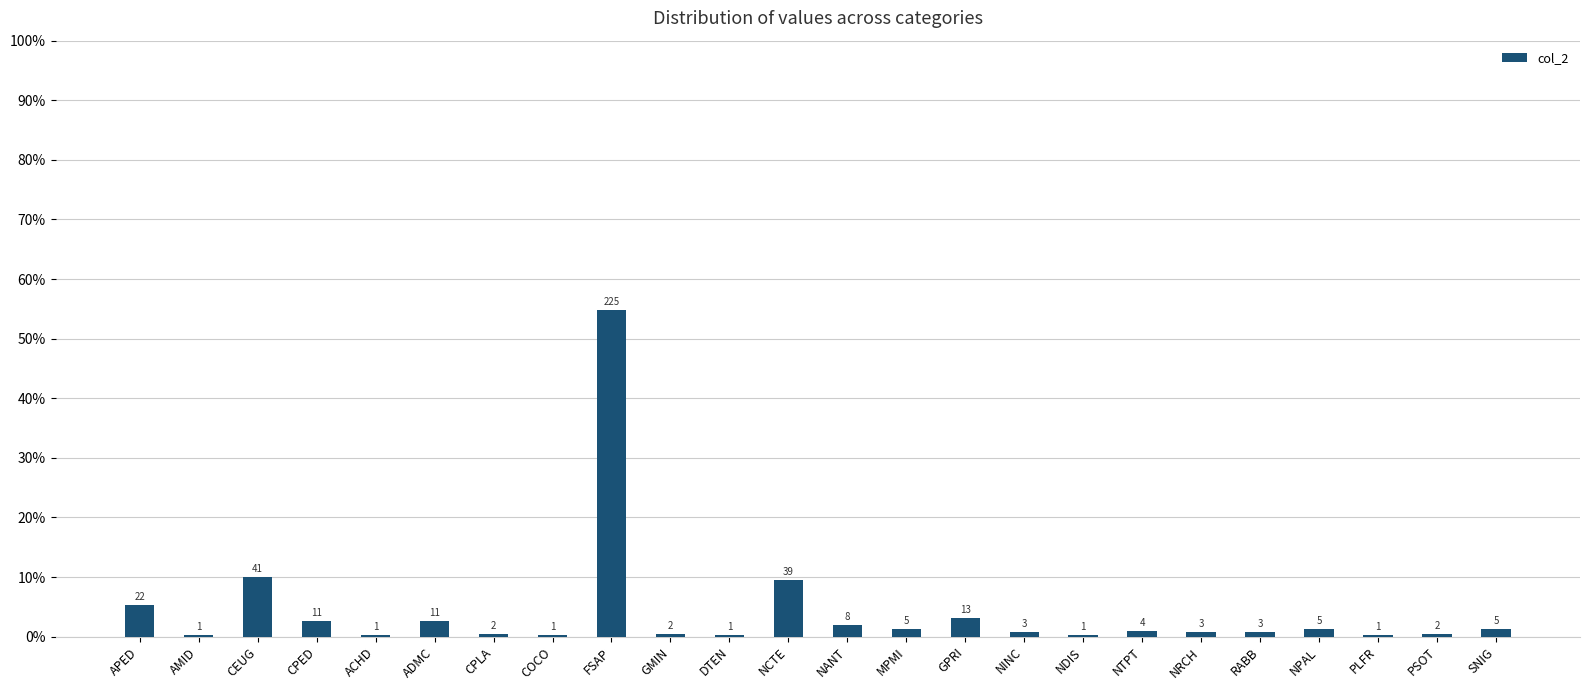

Rank the categories by value from highest to lowest.

FSAP, CEUG, NCTE, APED, GPRI, CPED, ADMC, NANT, MPMI, NPAL, SNIG, NTPT, NINC, NRCH, RABB, CPLA, GMIN, PSOT, AMID, ACHD, COCO, DTEN, NDIS, PLFR